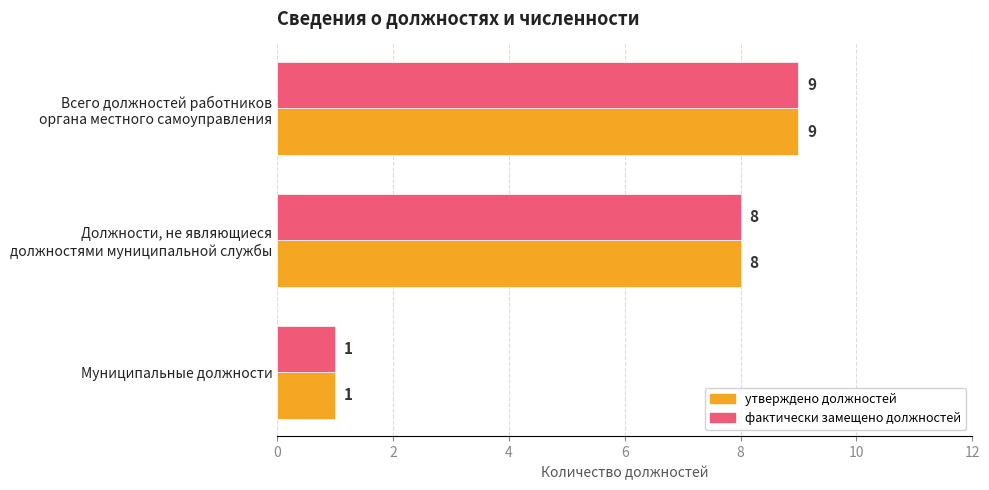

How many фактически замещено должностей values are between 1 and 9?

3